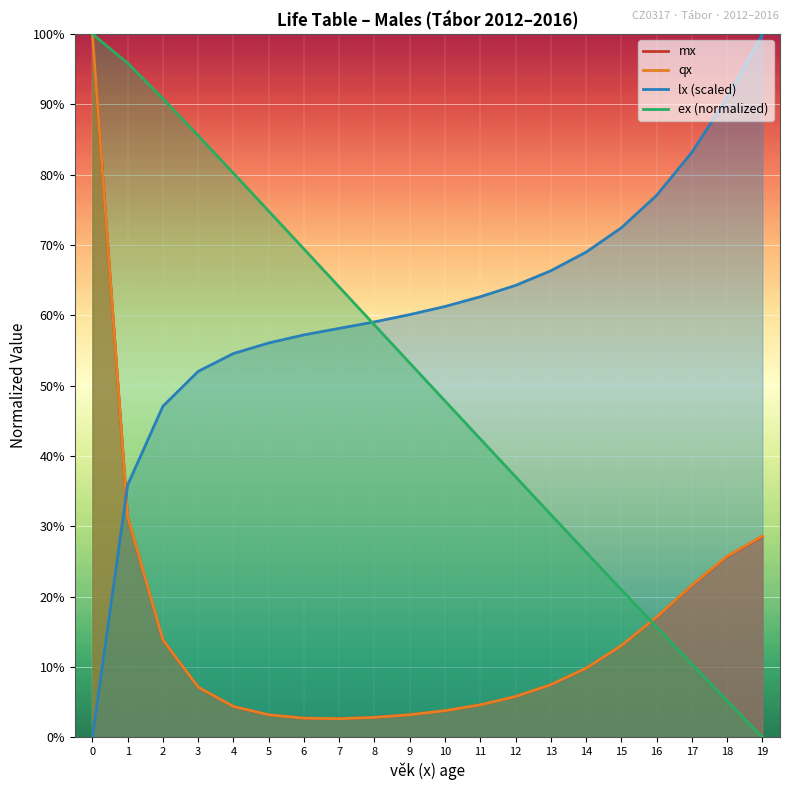

Is it true that lx_scaled equals 0.6 at 12?

True